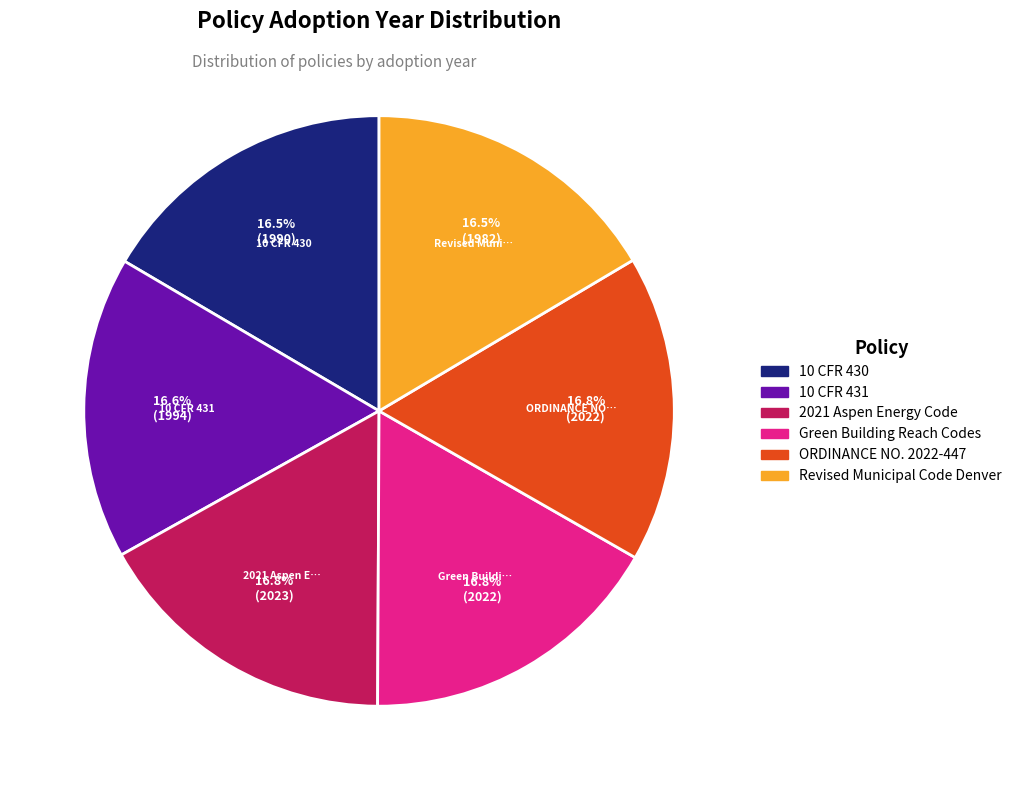

How many segments does this pie chart have?

6